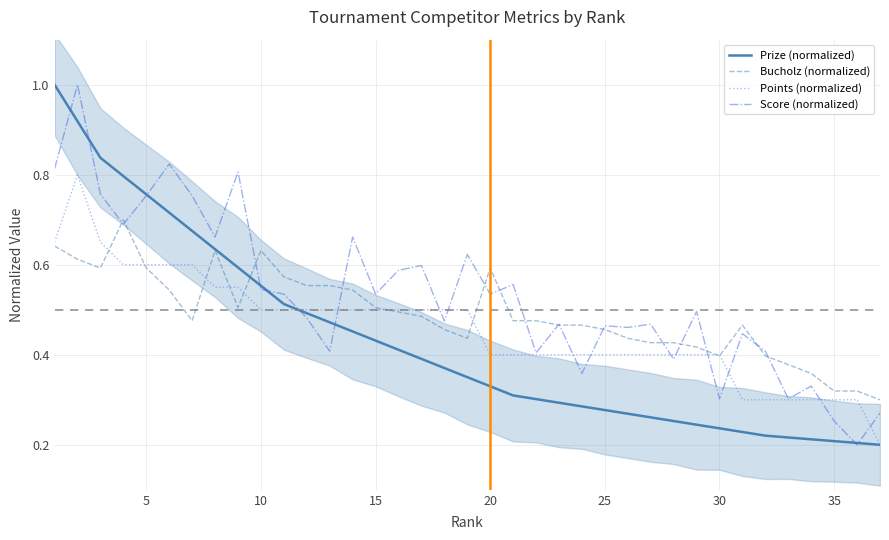

What is the highest value of the Score (normalized) series?

1.0